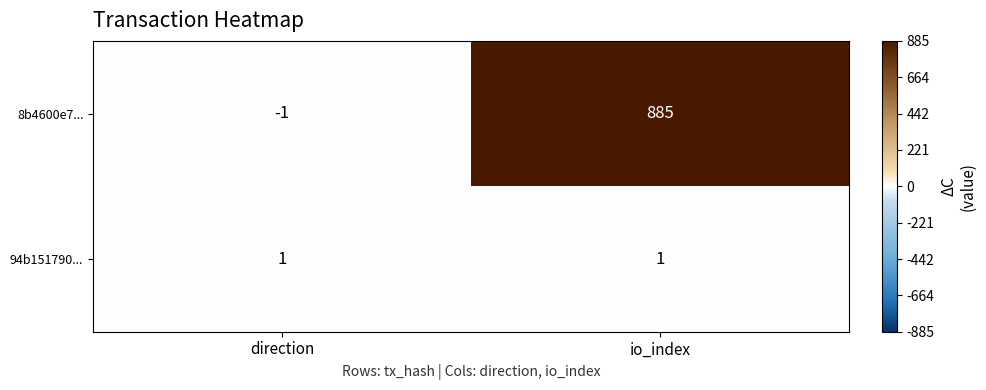

The value of 8b4600e7... at io_index is 885. True or false?

True